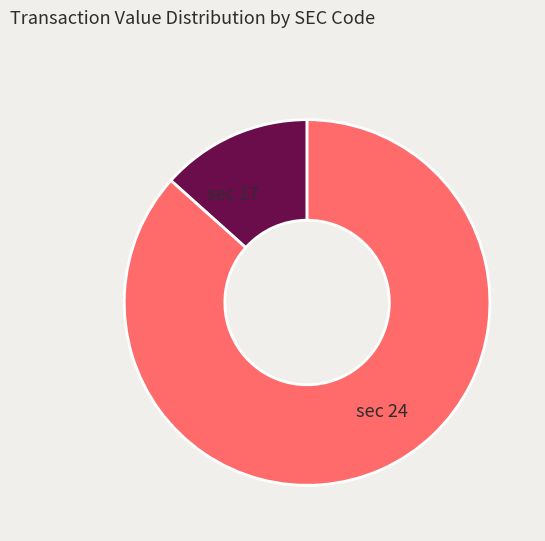

Does any single category account for the majority?

Yes